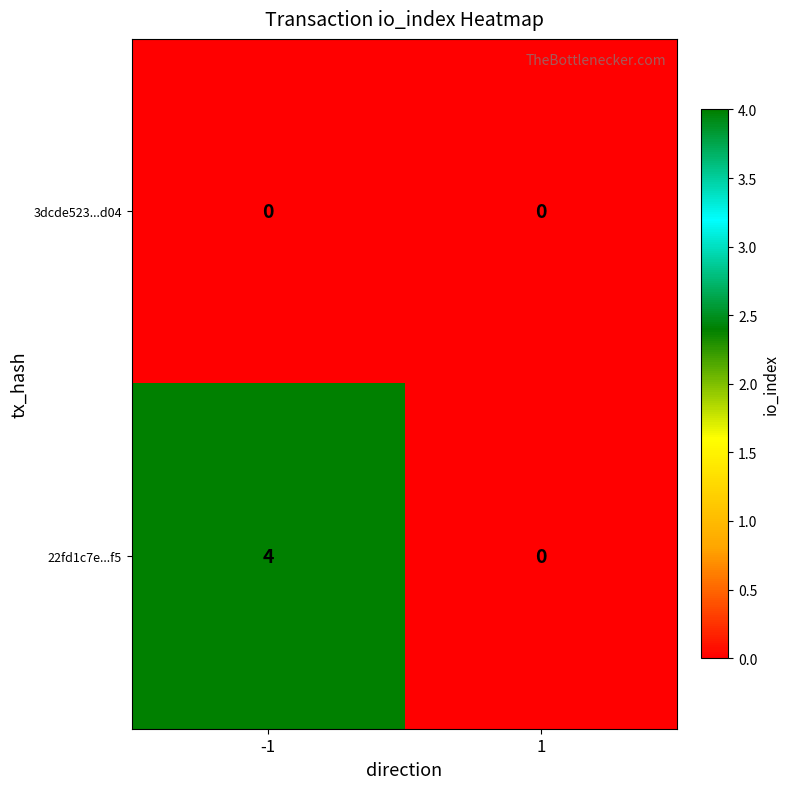

Is it true that 22fd1c7e...f5 equals 4 at -1?

True